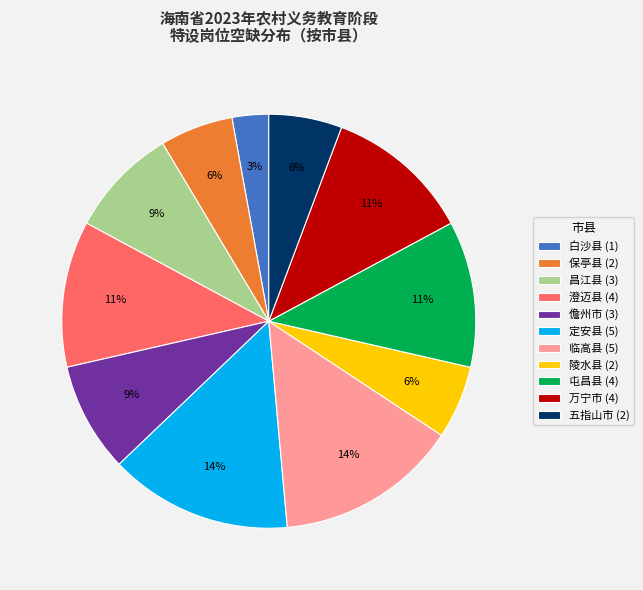

Is it true that 白沙县 (1) is 12% of the pie?

False